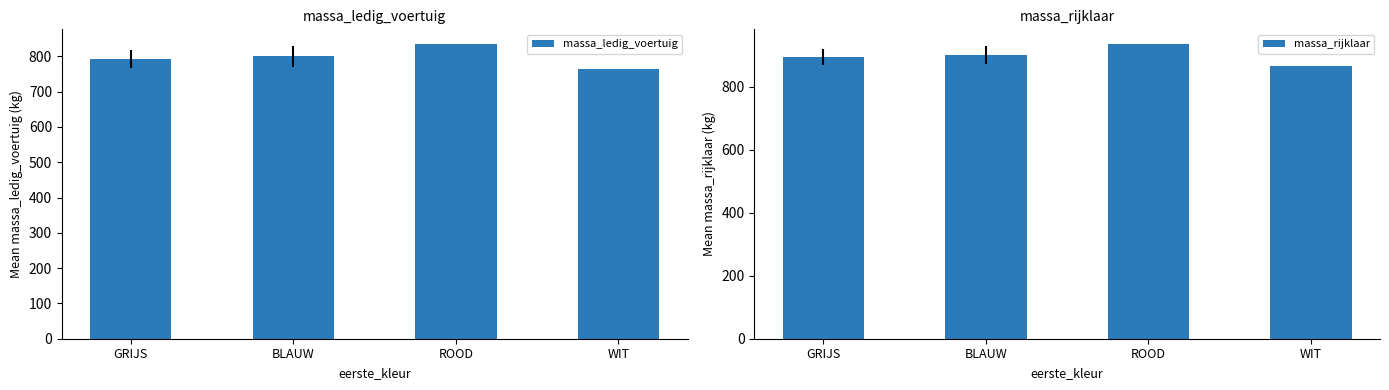

The massa_ledig_voertuig series shows 765.0 at WIT. True or false?

True